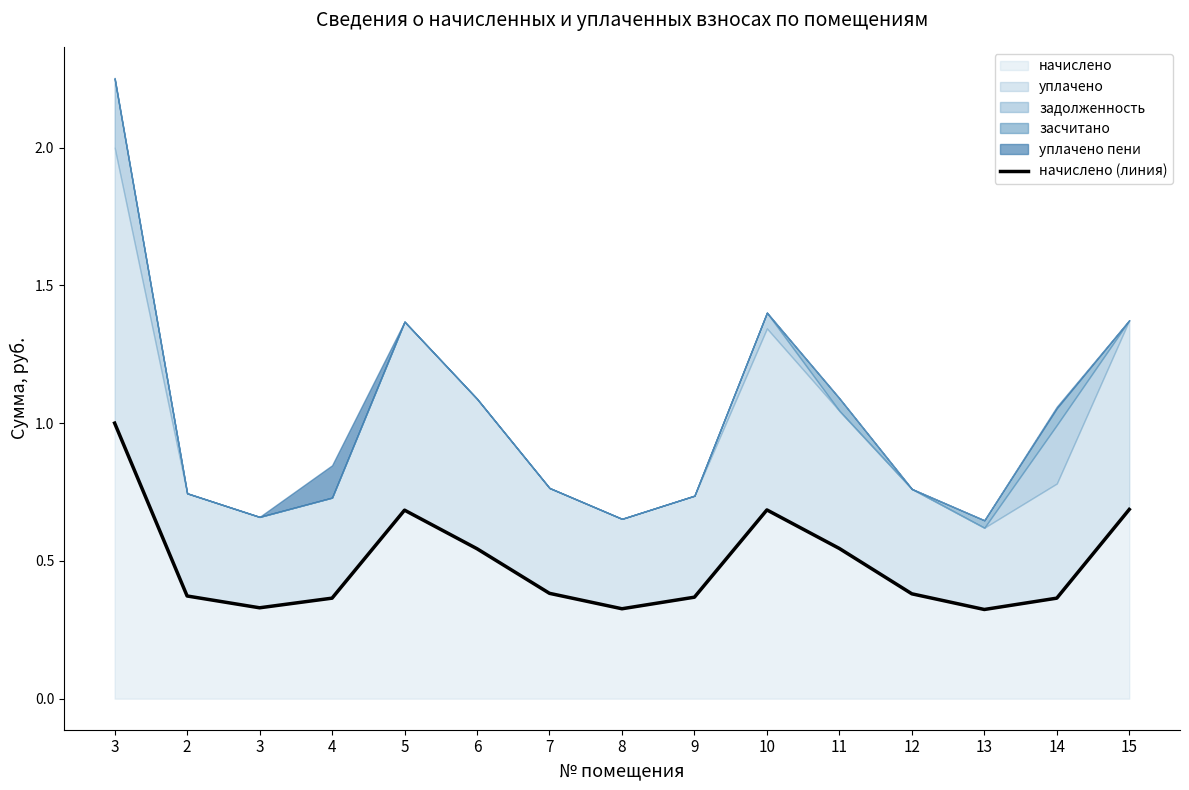

What is the sum of the values at 14 and 8?

0.7